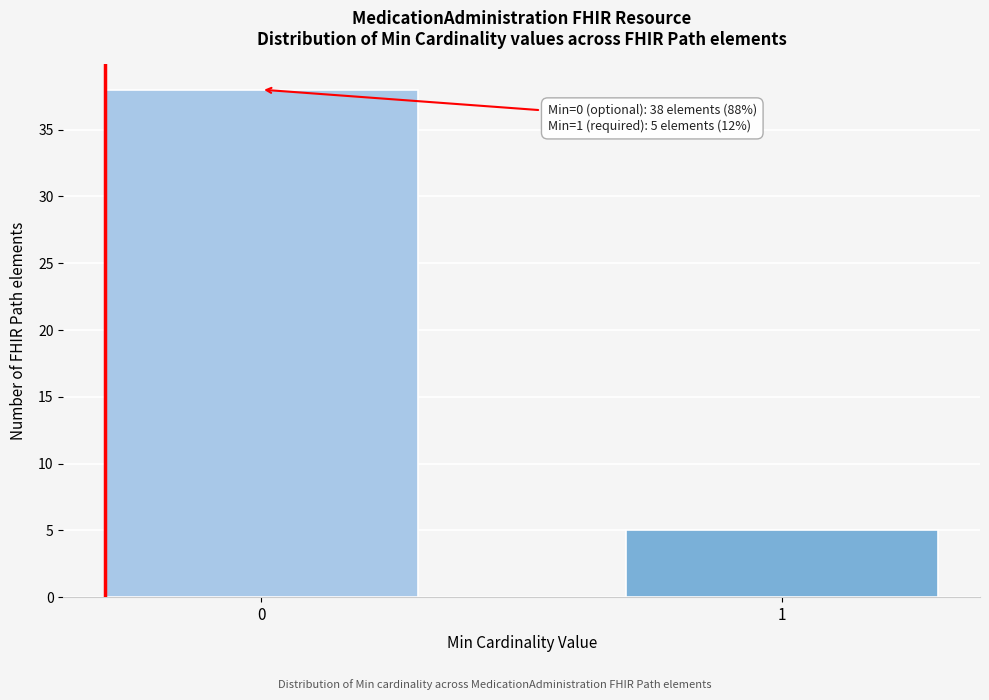

Reading left to right, list all the values displayed in this chart.

0=38	1=5